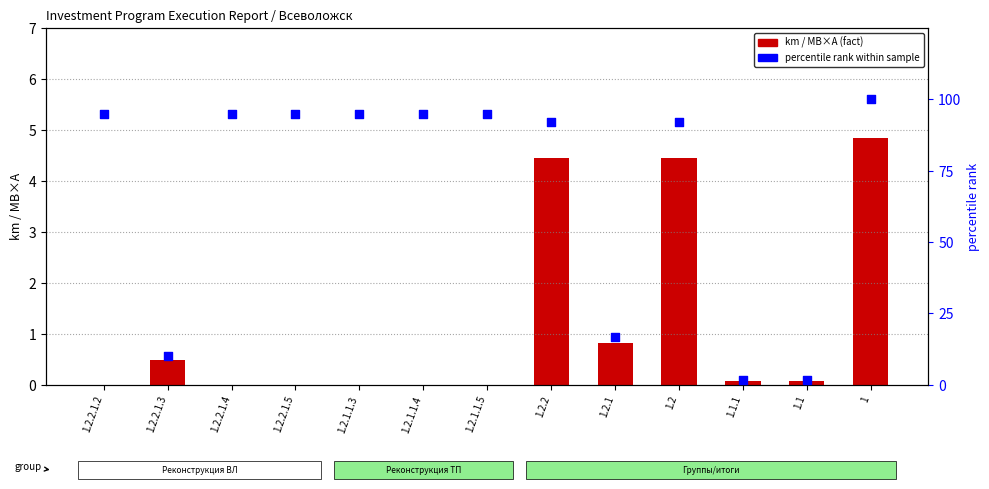

What is the total value across all series at 1.2.1.1.3?

95.0